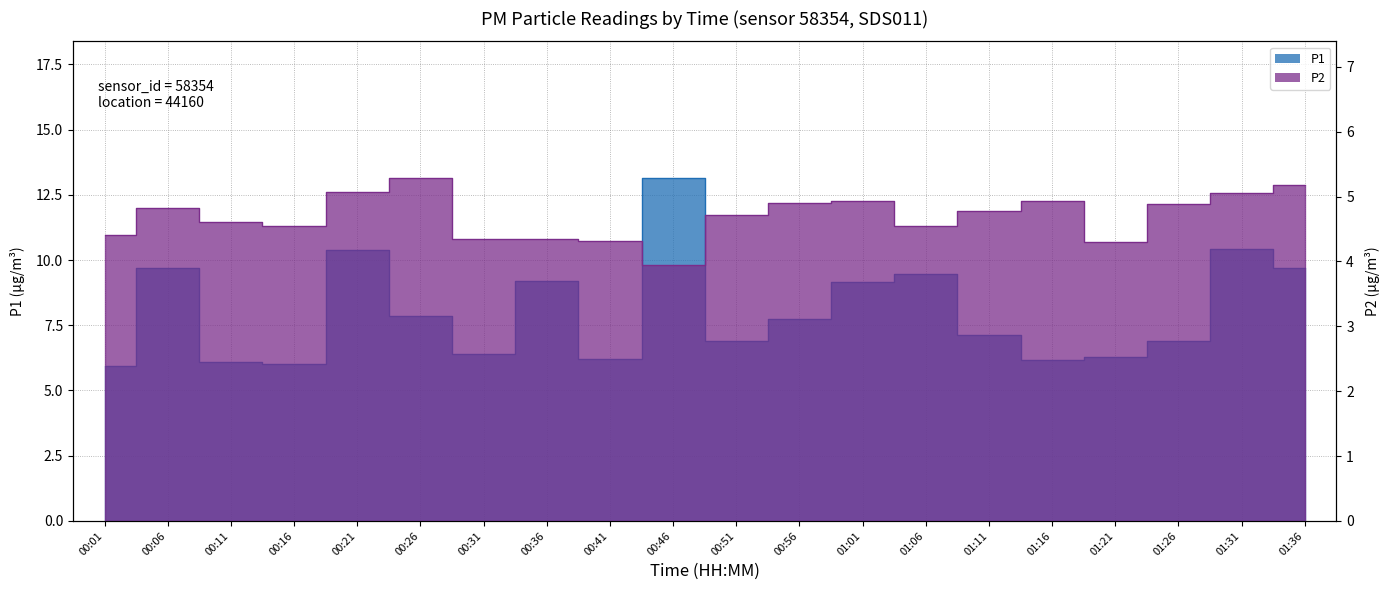

True or false: P2 and P1 cross at least once.

False